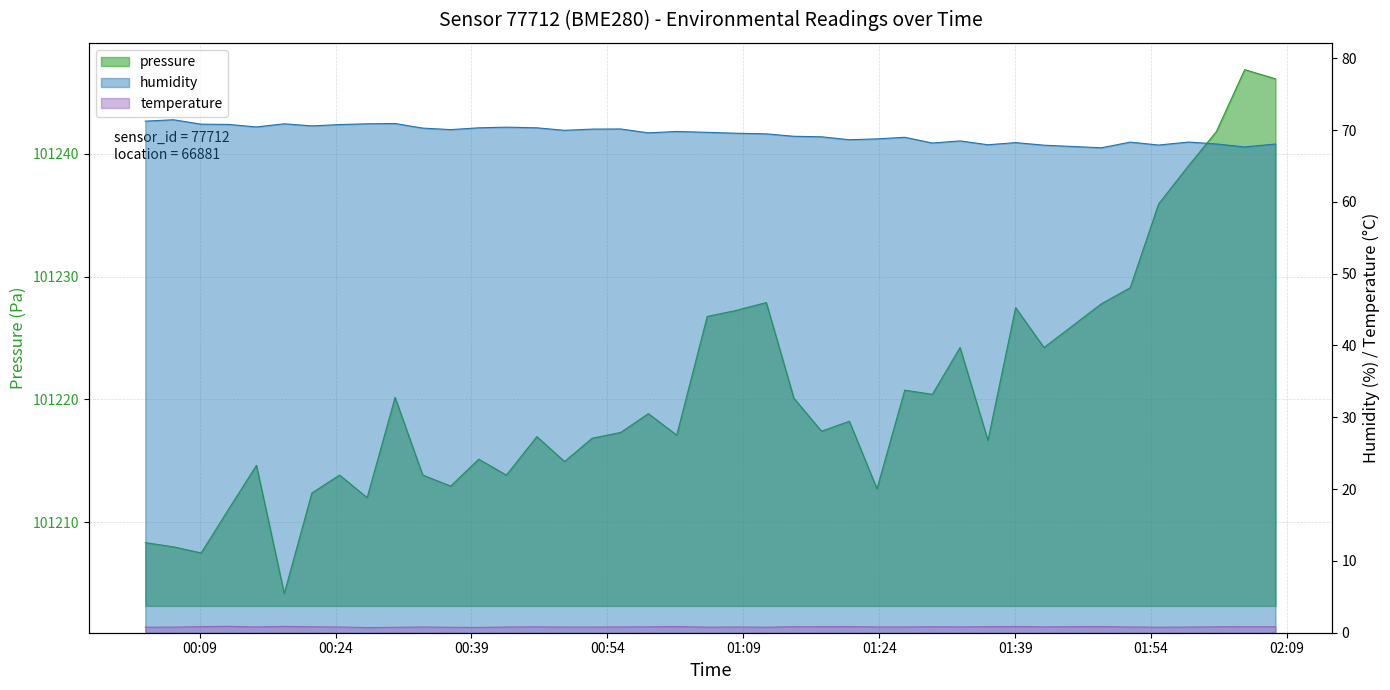

How many lines are shown in the chart?

3